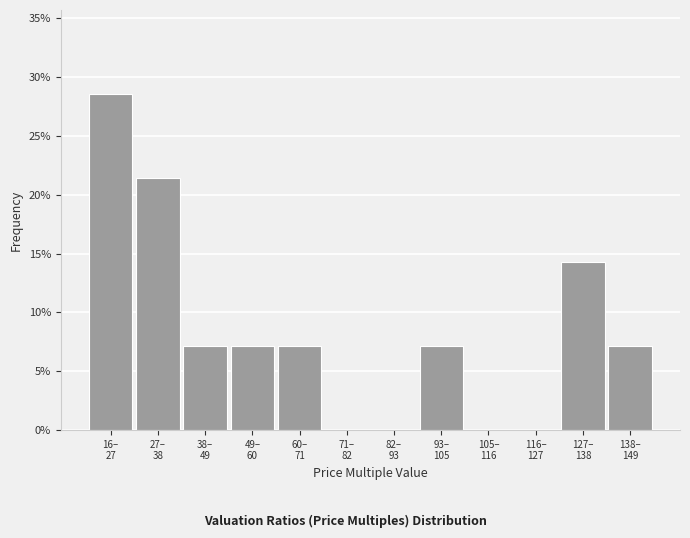

Are the bars horizontal?

No